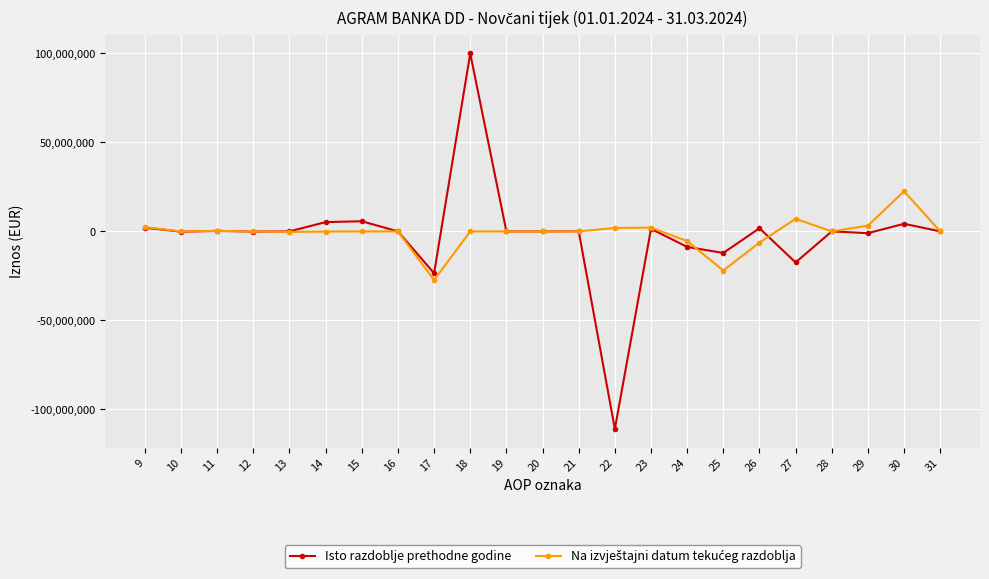

At which category is the sum across all series the highest?

18